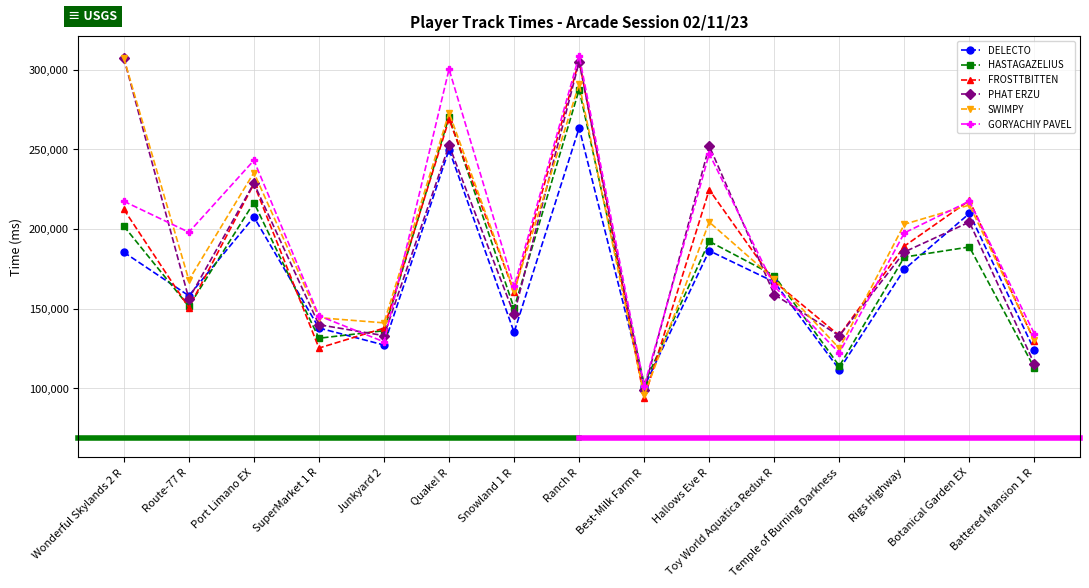

At how many categories does at least one series exceed 220149?

5